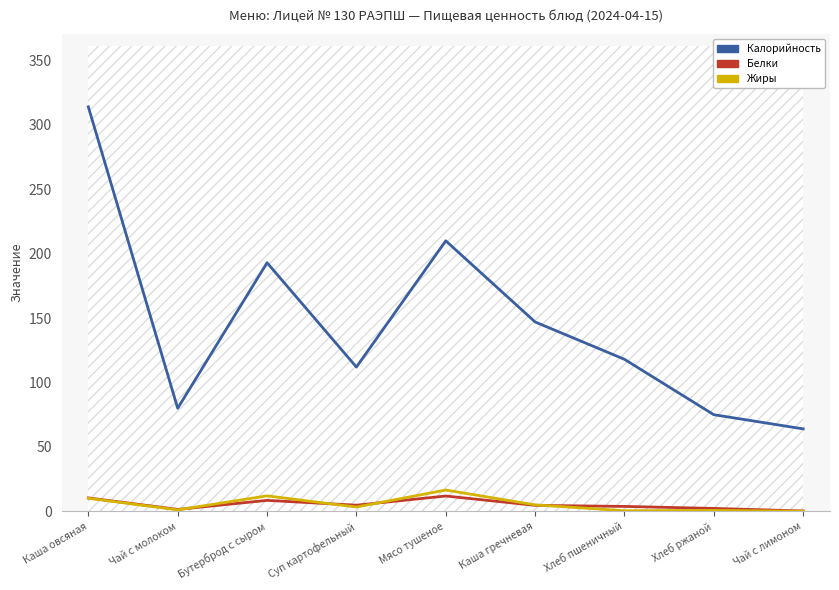

At which label is Жиры closest to 8?

Каша овсяная